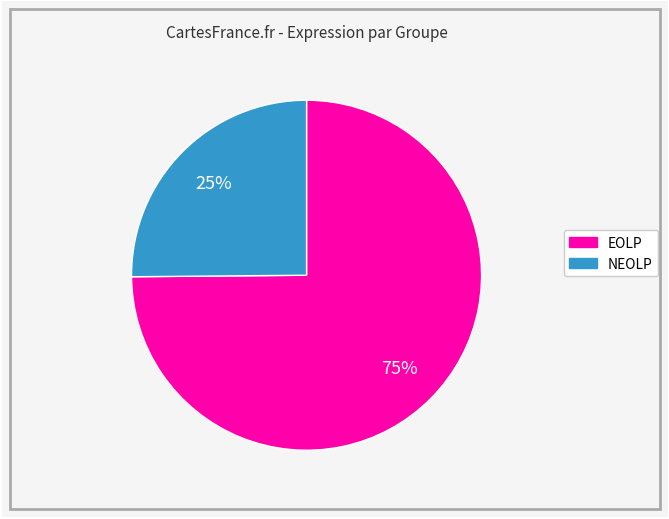

Does any single category account for the majority?

Yes